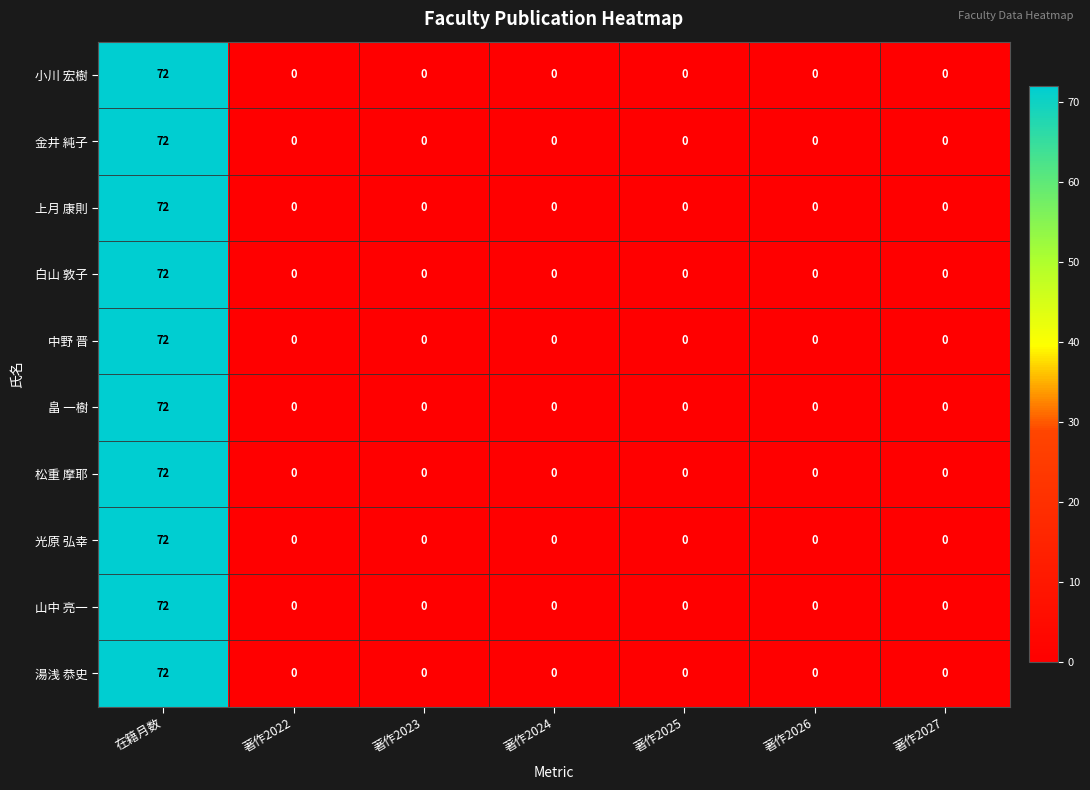

At which category does the chart reach its peak across all series?

在籍月数